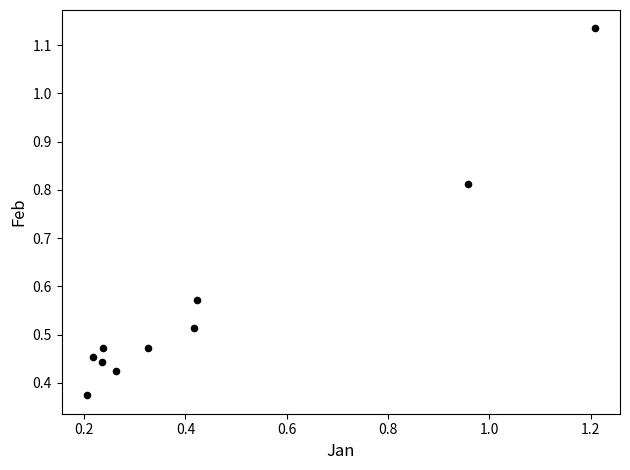

What is the range of X values (max minus min)?

1.0